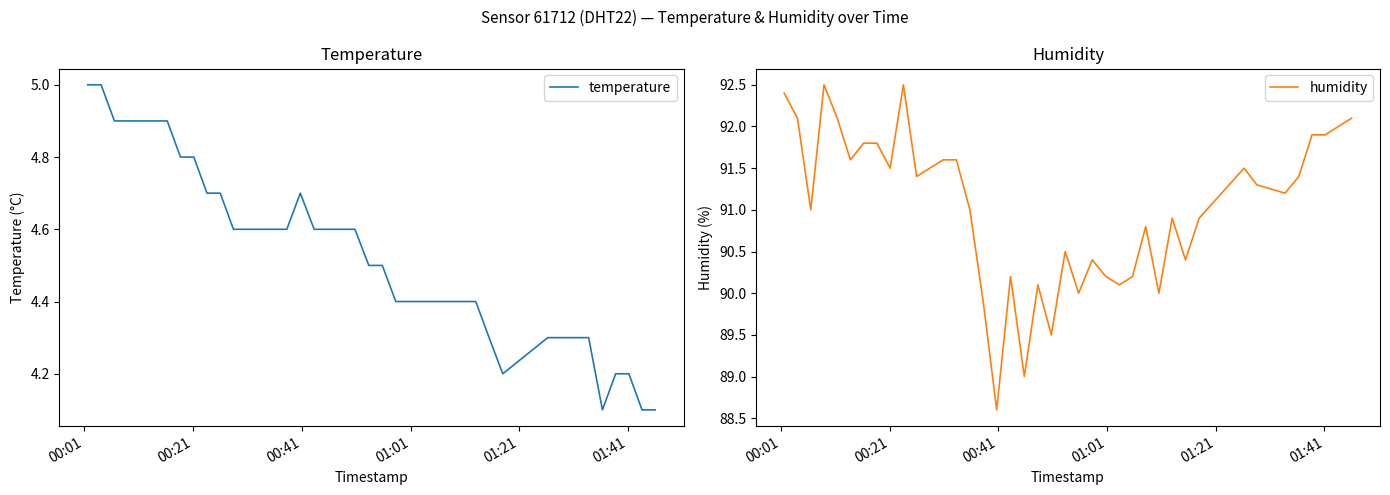

What is the difference between the maximum and minimum values in the humidity series?

3.9